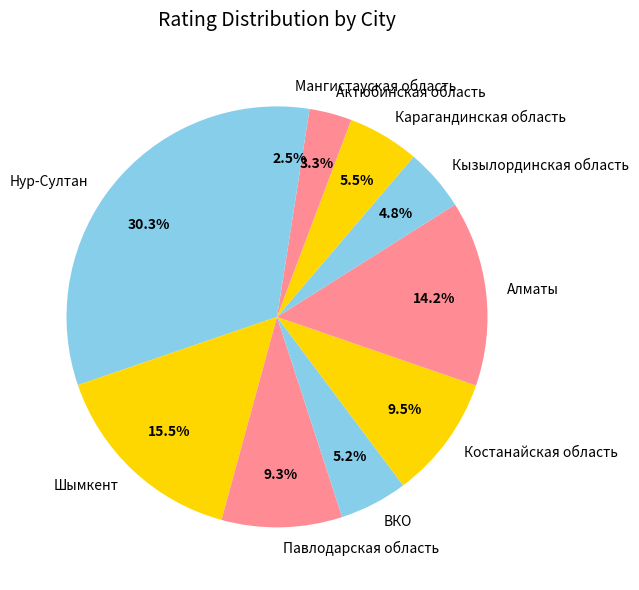

Is there any slice that represents more than half of the pie?

No